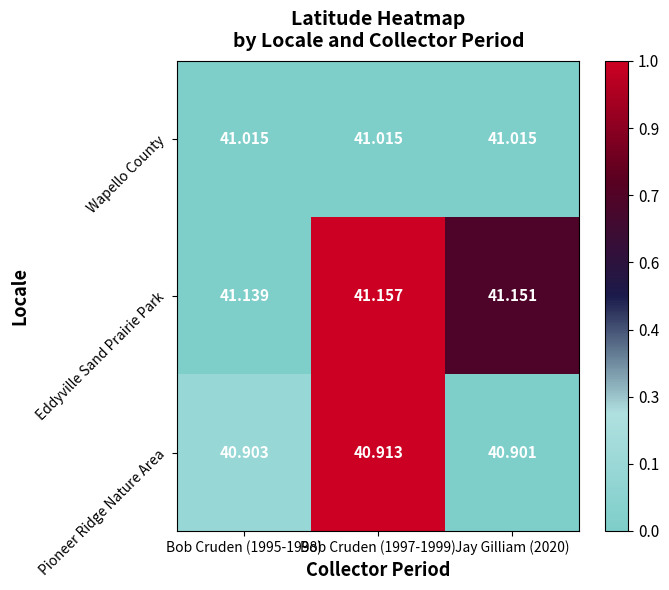

Which series has the widest spread of values?

Eddyville Sand Prairie Park